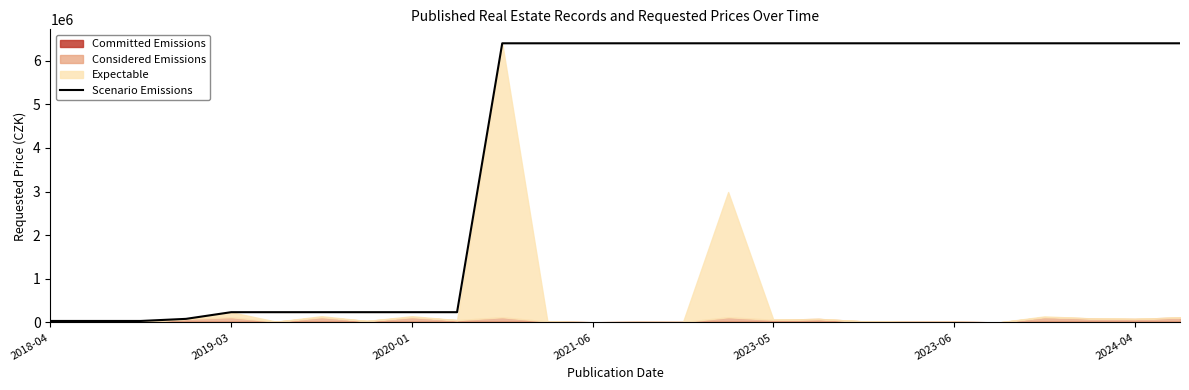

What is the greatest value displayed?

6400000